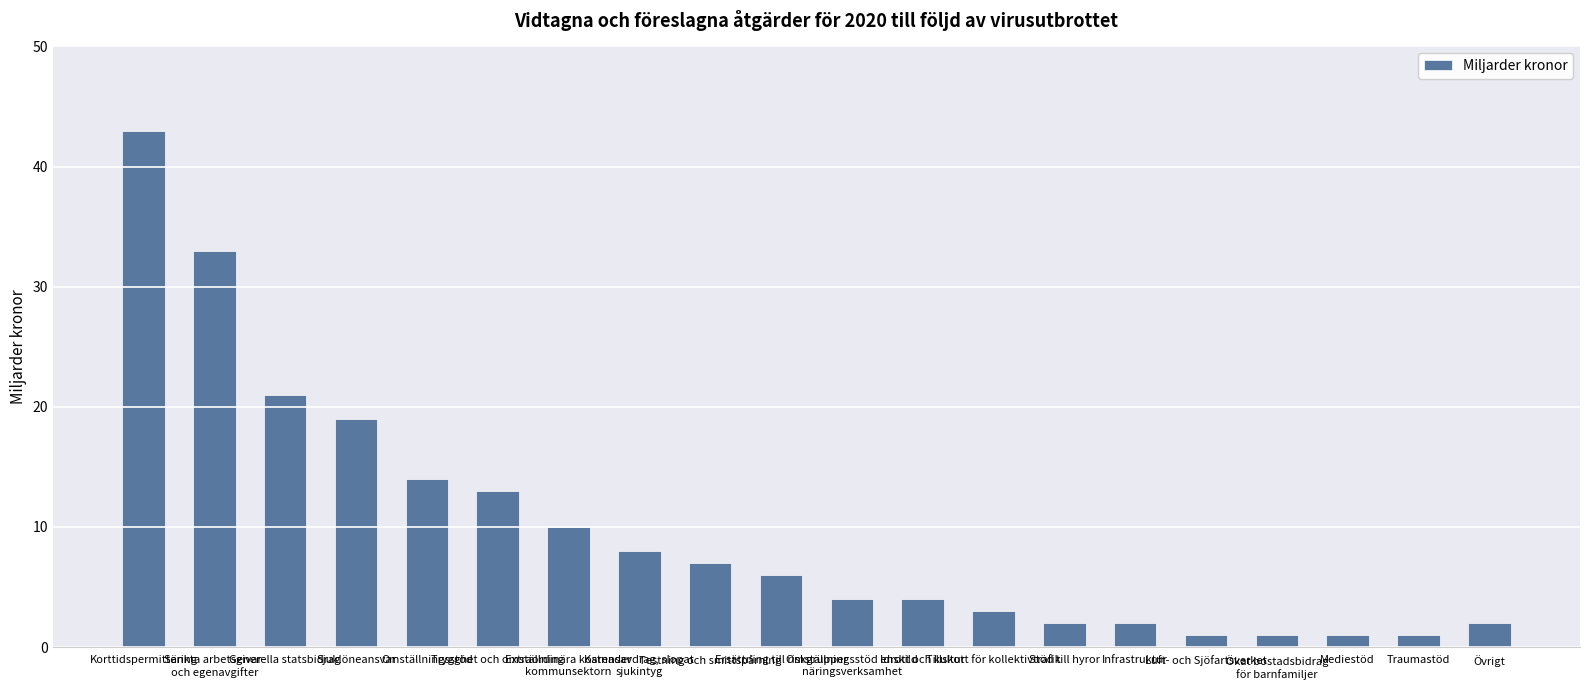

How many distinct data groups are displayed?

1